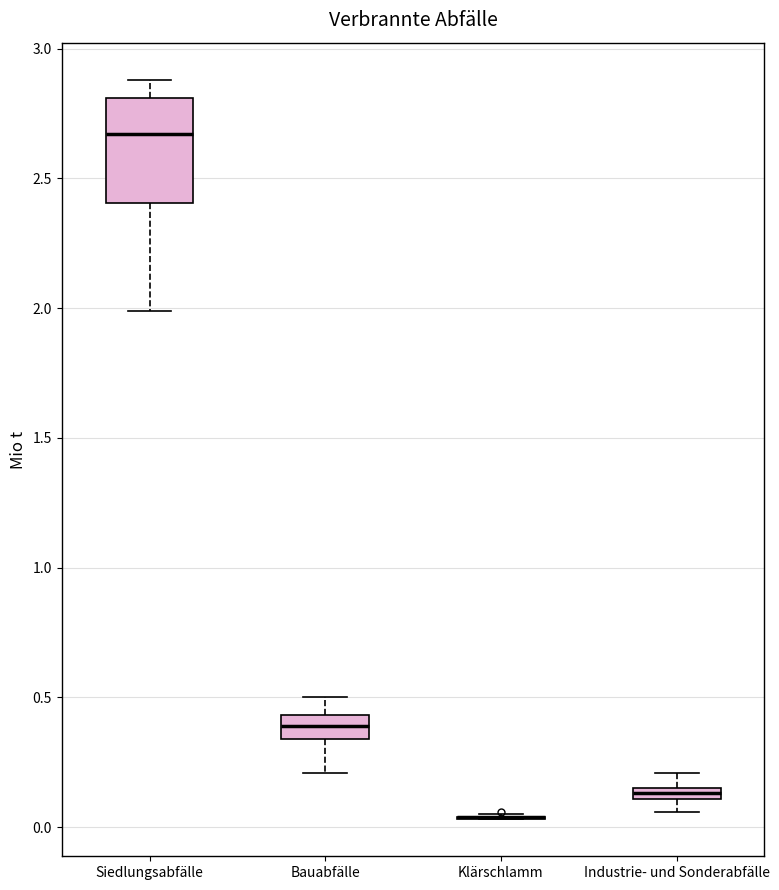

Comparing the boxes themselves (not the whiskers), which one is the tallest?

Siedlungsabfälle